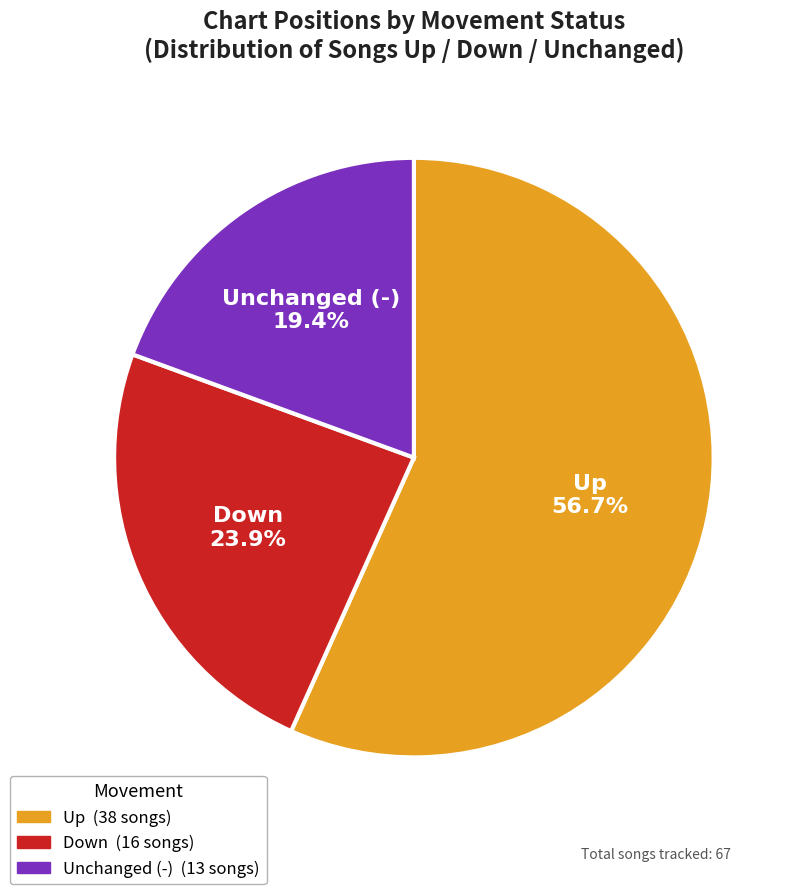

Is there any slice that represents more than half of the pie?

Yes